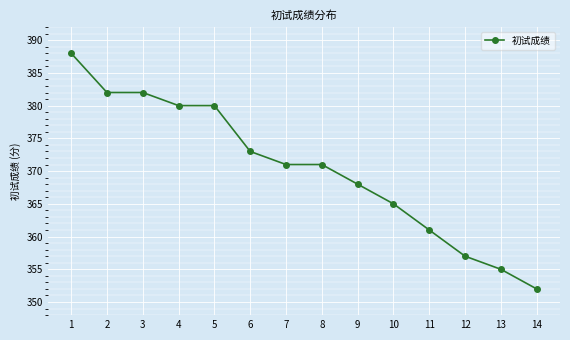

What is the value of the 11th point from the left?

361